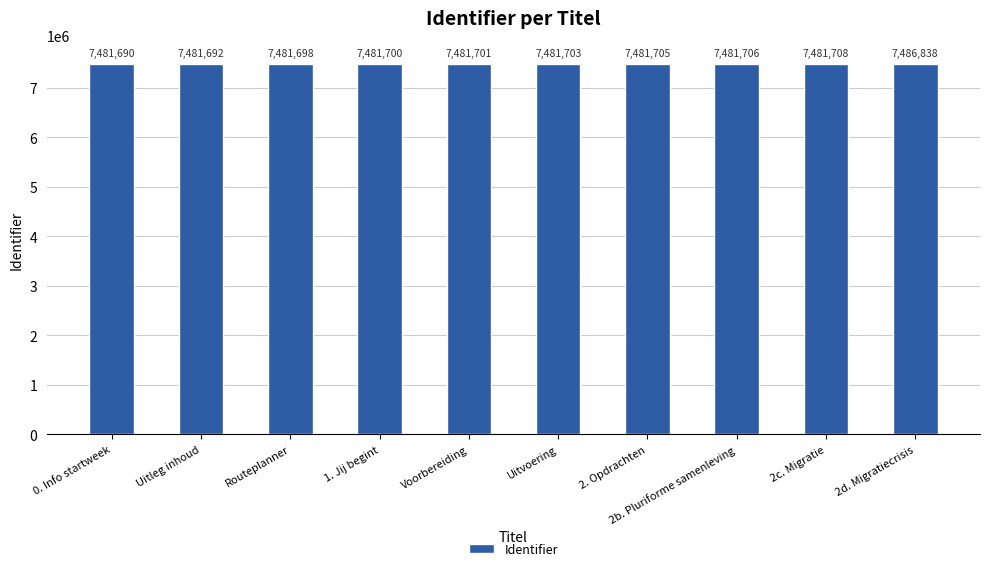

How many data points does each series have?

10